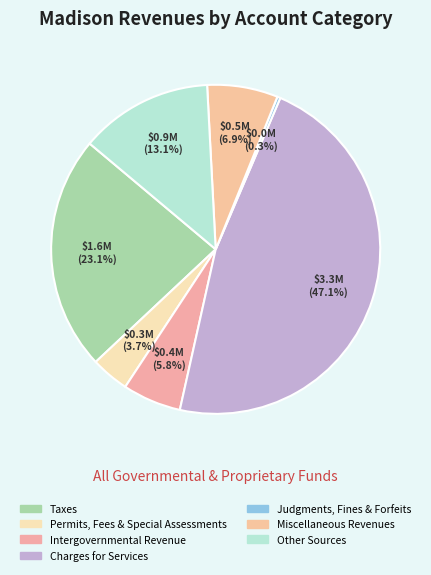

Which slice is the smallest?

Judgments, Fines & Forfeits